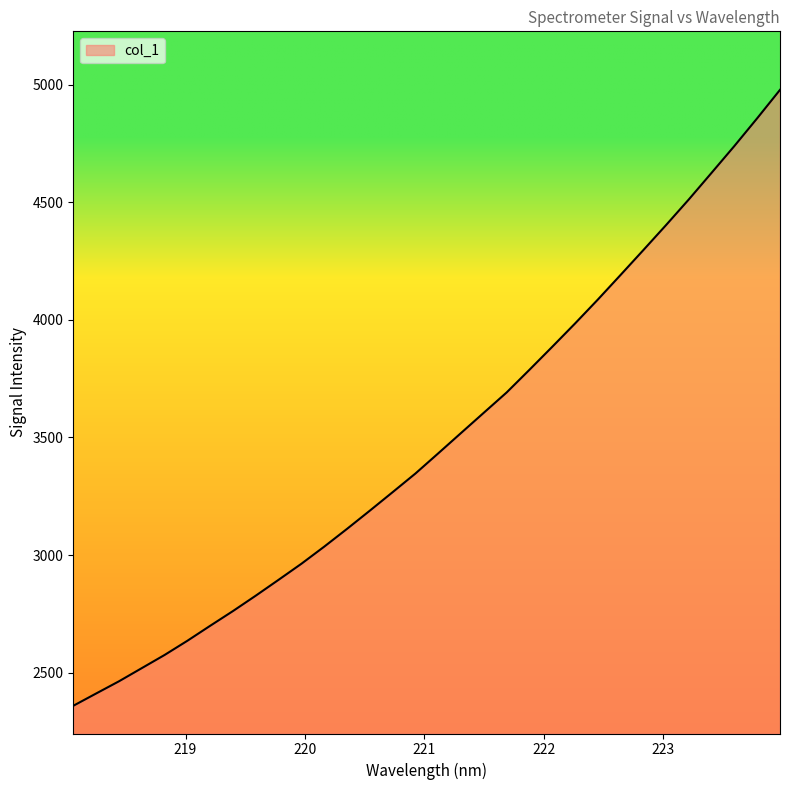

What is the difference between the maximum and minimum values?

2620.8